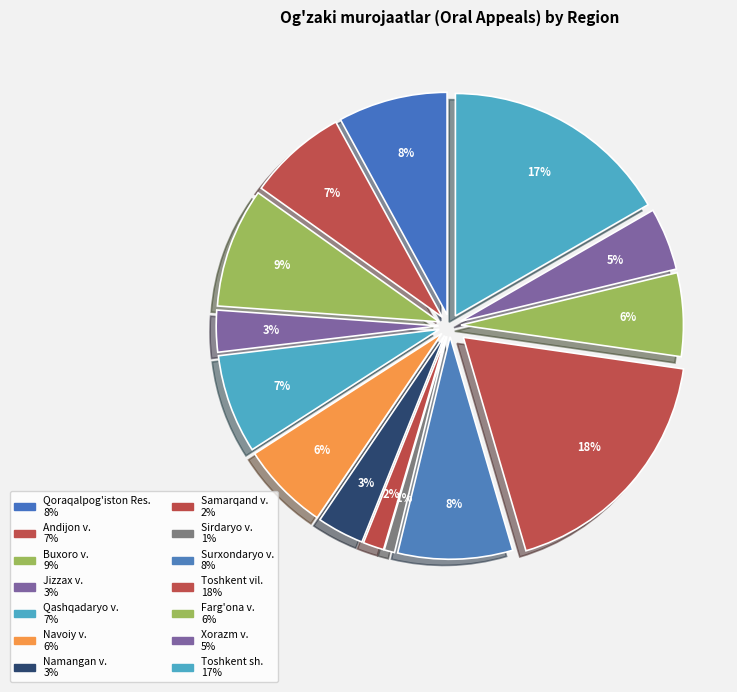

To the nearest percent, what percentage of the pie is Qoraqalpog'iston Res.?

8%